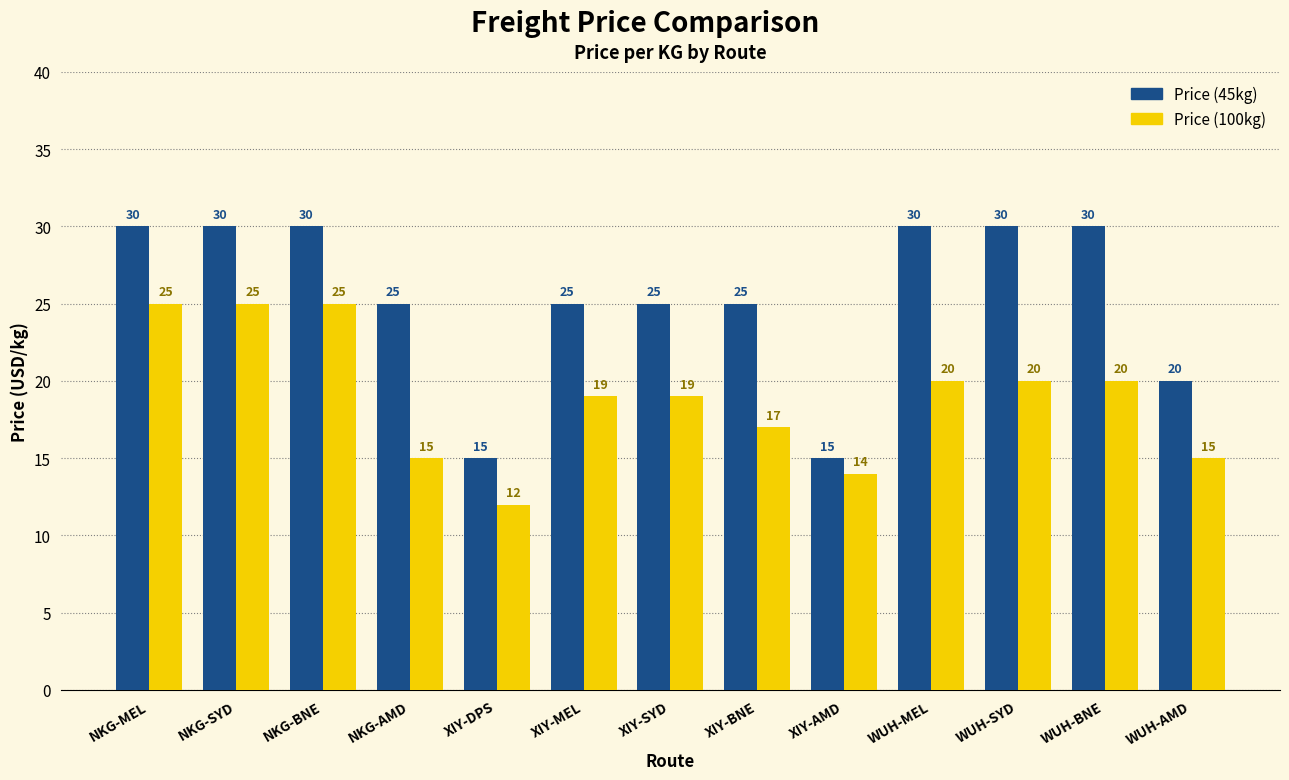

True or false: Price (100kg) has a value of 19 at XIY-SYD.

True